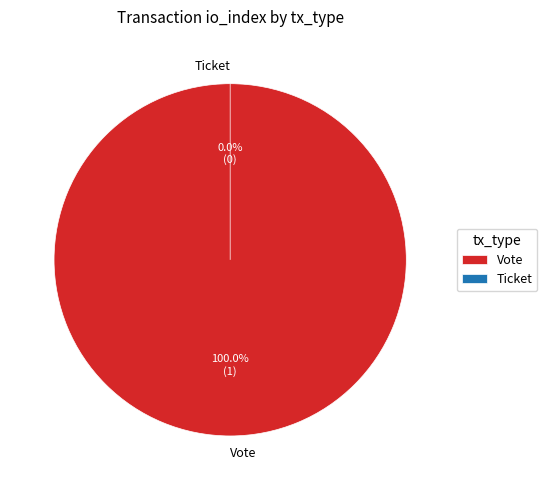

What is the total percentage of Ticket and Vote?

100.0%